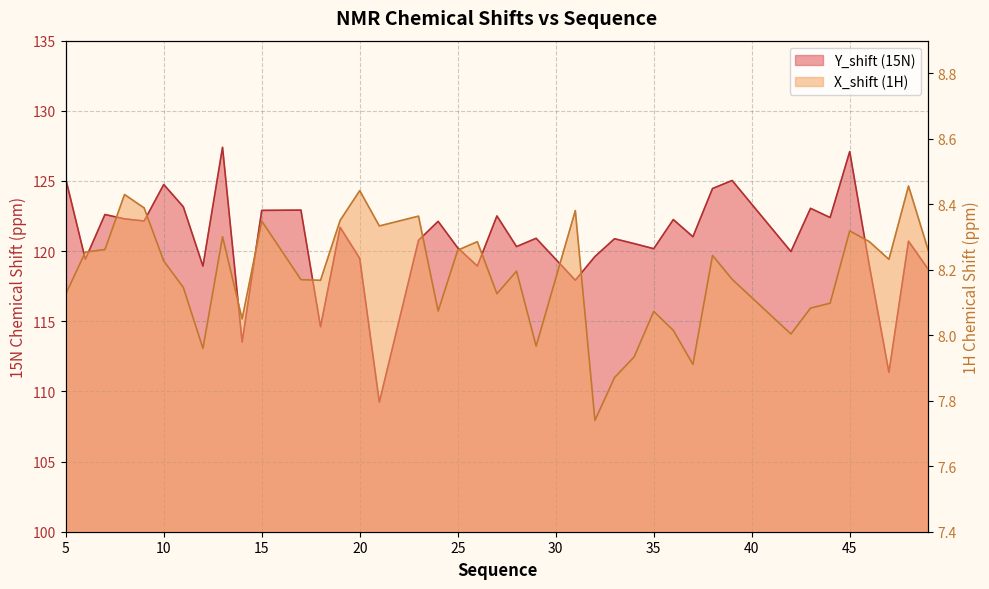

How many values in the X_shift (1H) series exceed 8?

34